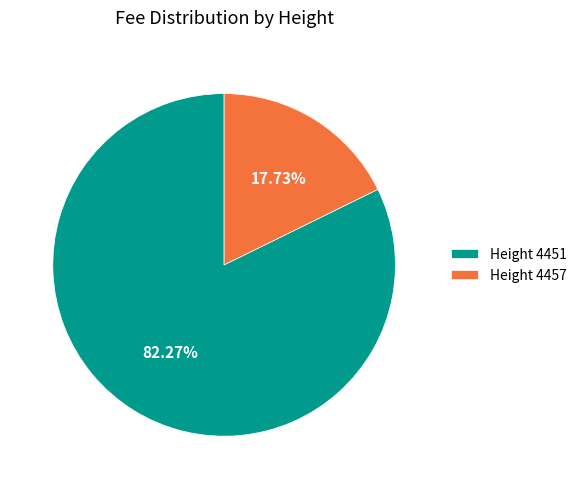

Approximately how many times larger is the value at Height 4451 compared to Height 4457?

4.6